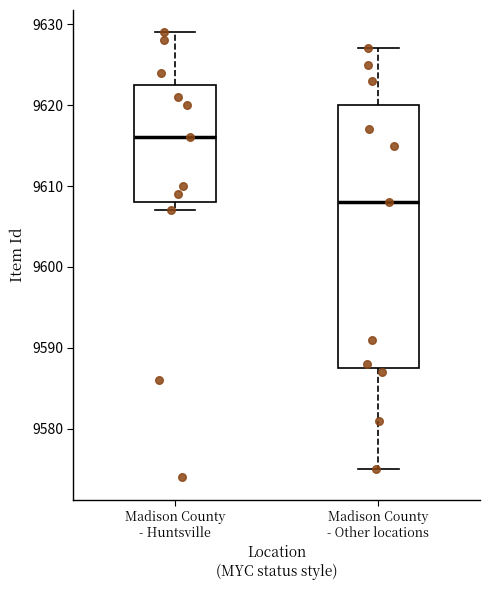

Which box is the tallest, from its lower edge to its upper edge?

Madison County - Other locations